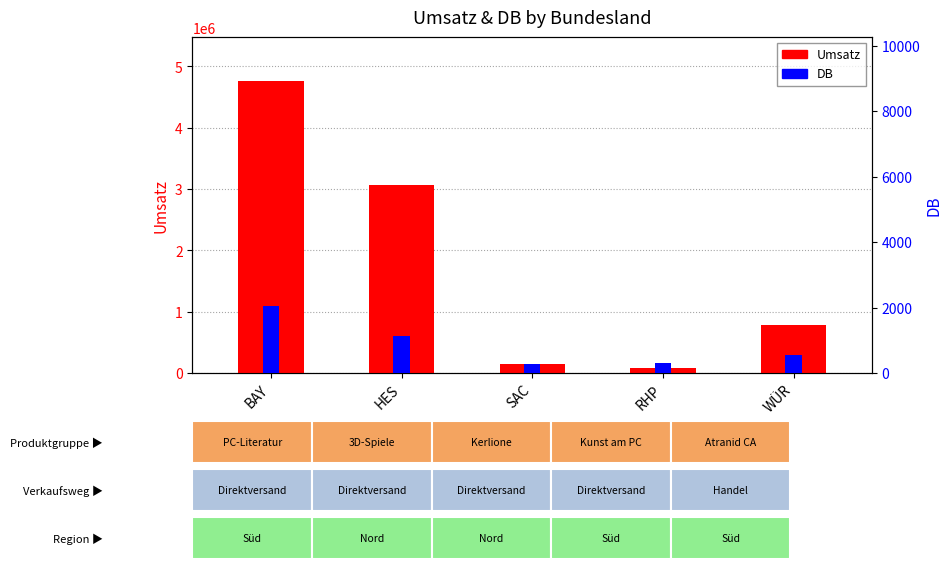

List the labels in order of DB value, smallest first.

SAC, RHP, WÜR, HES, BAY